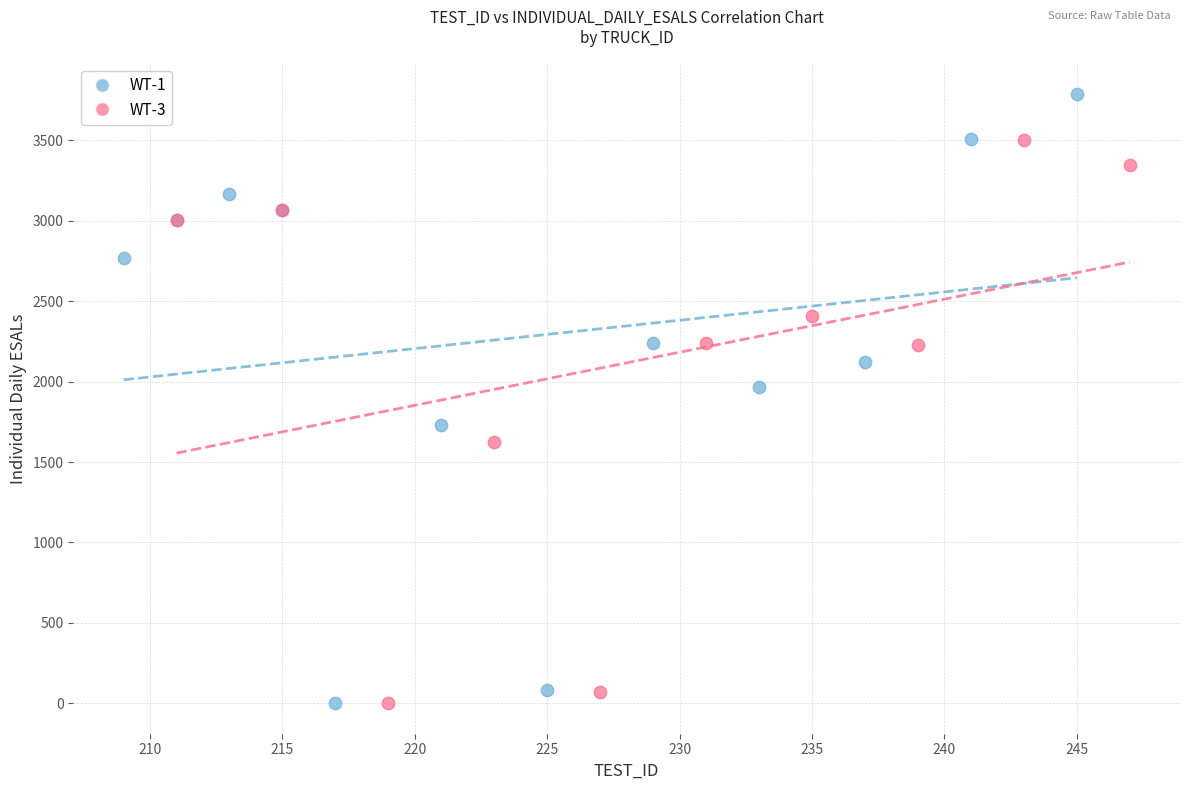

Which series reaches the maximum Y coordinate?

WT-1